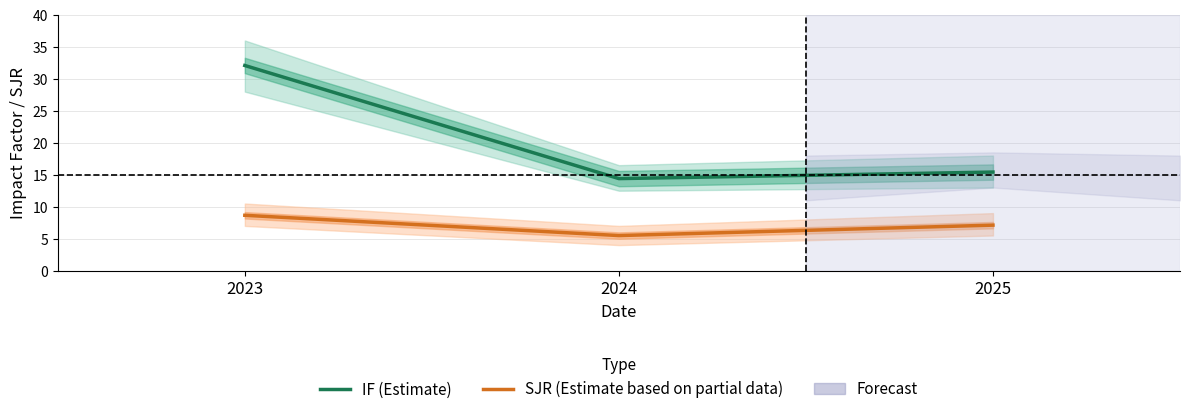

Between 2023 and 2024, which series saw the biggest shift?

IF (Estimate)